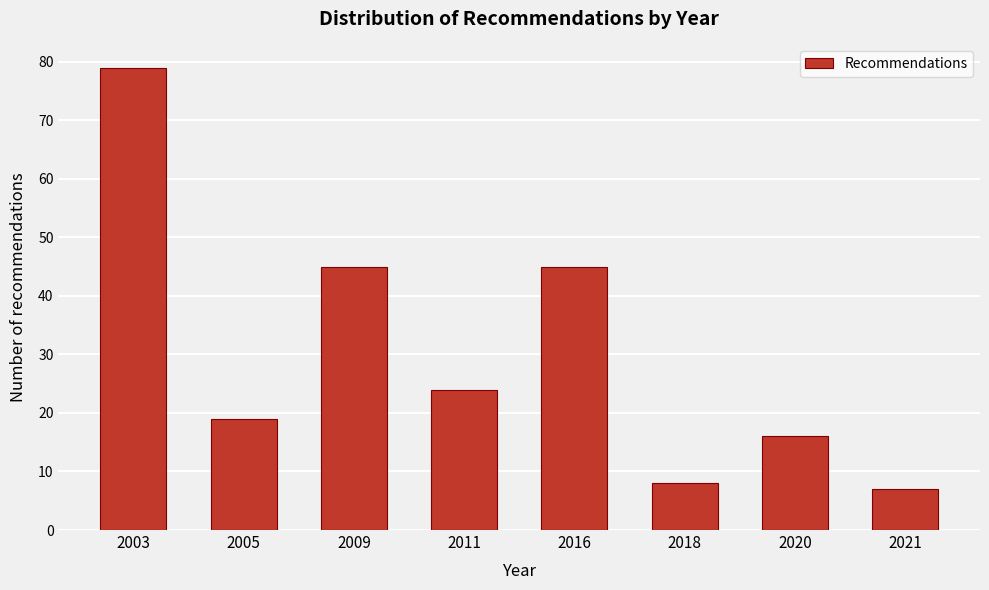

Reading right to left, transcribe all the data shown in this chart.

7	16	8	45	24	45	19	79